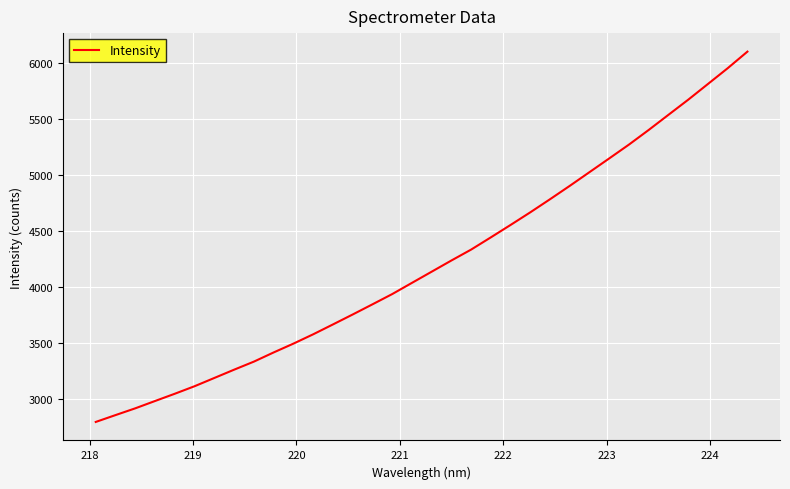

What is the smallest value displayed?

2792.4